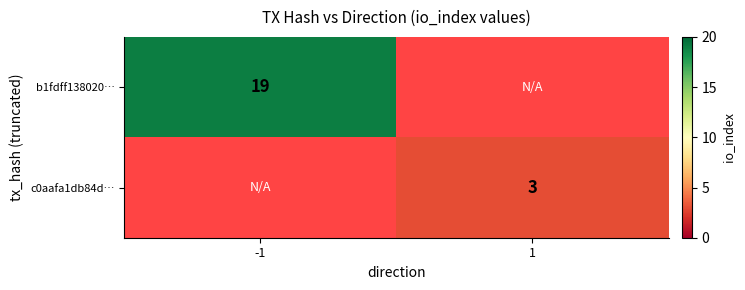

What is the maximum value shown in the chart?

19.0